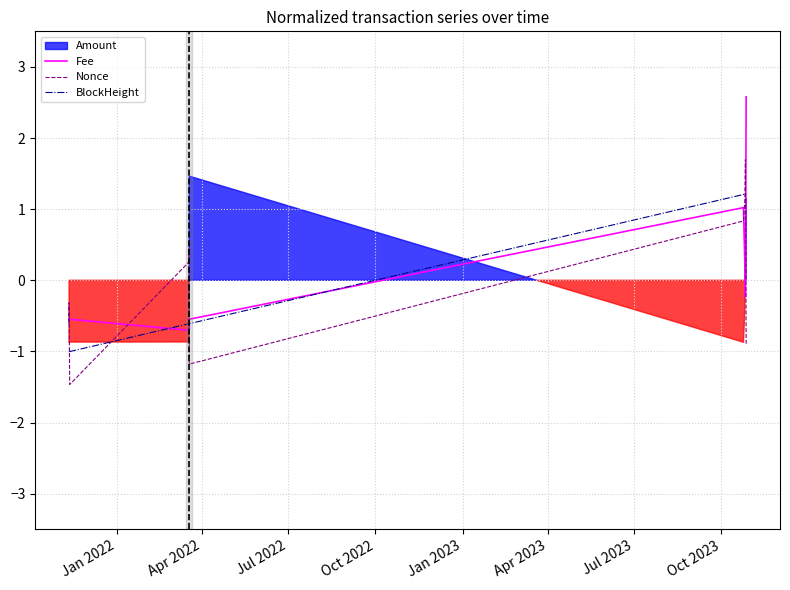

How many intersections are there between BlockHeight and Nonce?

5